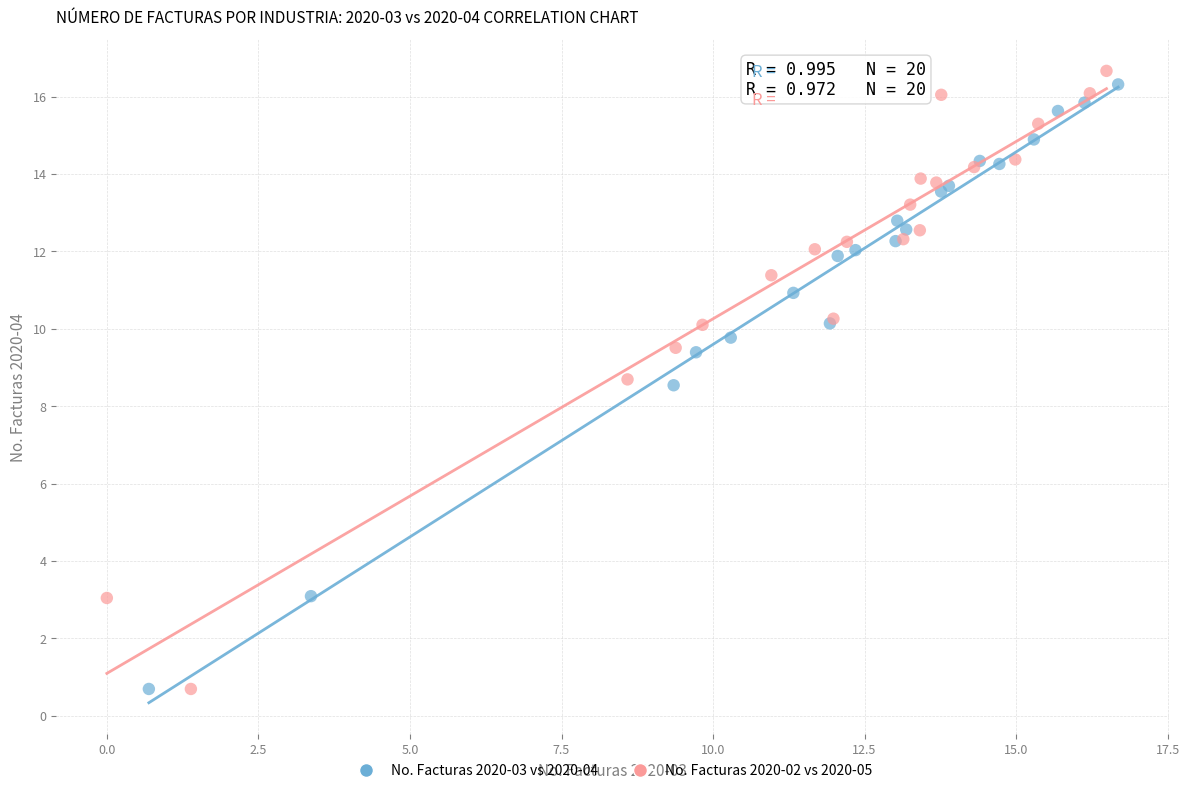

Which series has the largest Y range (max minus min)?

No. Facturas 2020-02 vs 2020-05